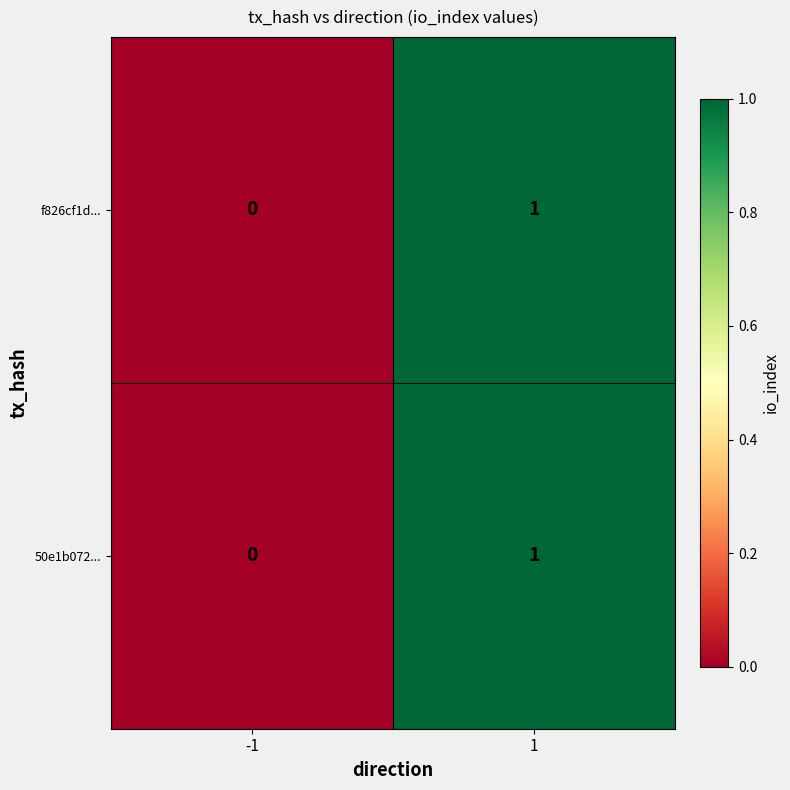

Reading left to right, extract all data points from this chart.

f826cf1d...: 0	1
50e1b072...: 0	1